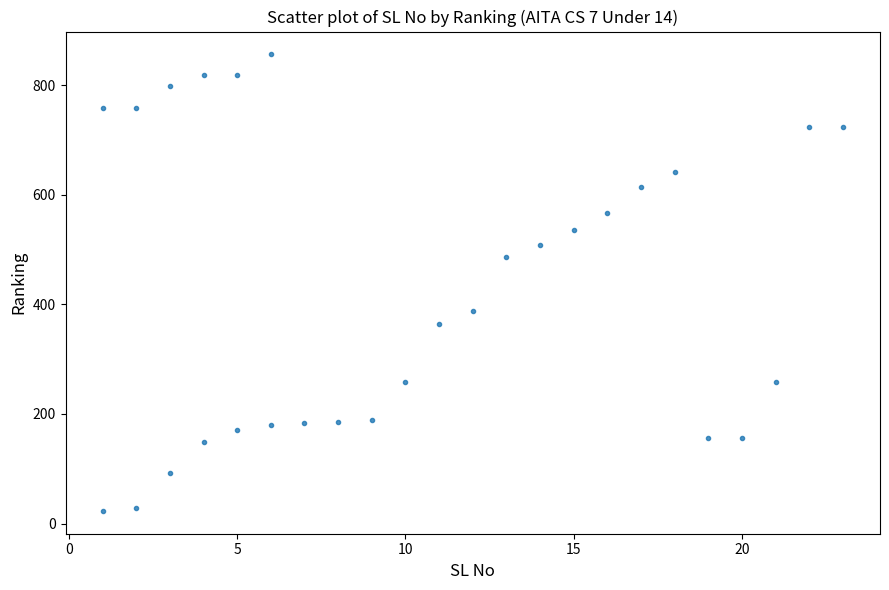

What is the range of X values (max minus min)?

22